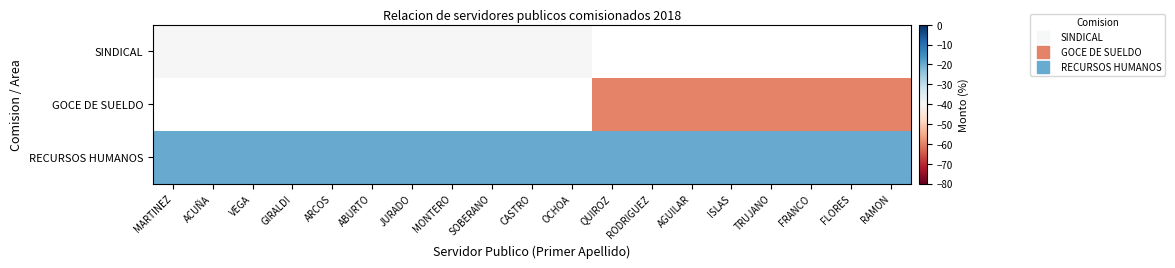

Rank the series by their maximum value, from lowest to highest.

SINDICAL, GOCE DE SUELDO, RECURSOS HUMANOS